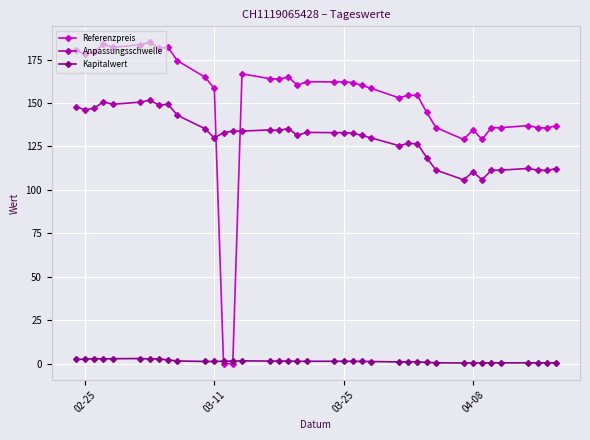

How many series are shown in this chart?

3